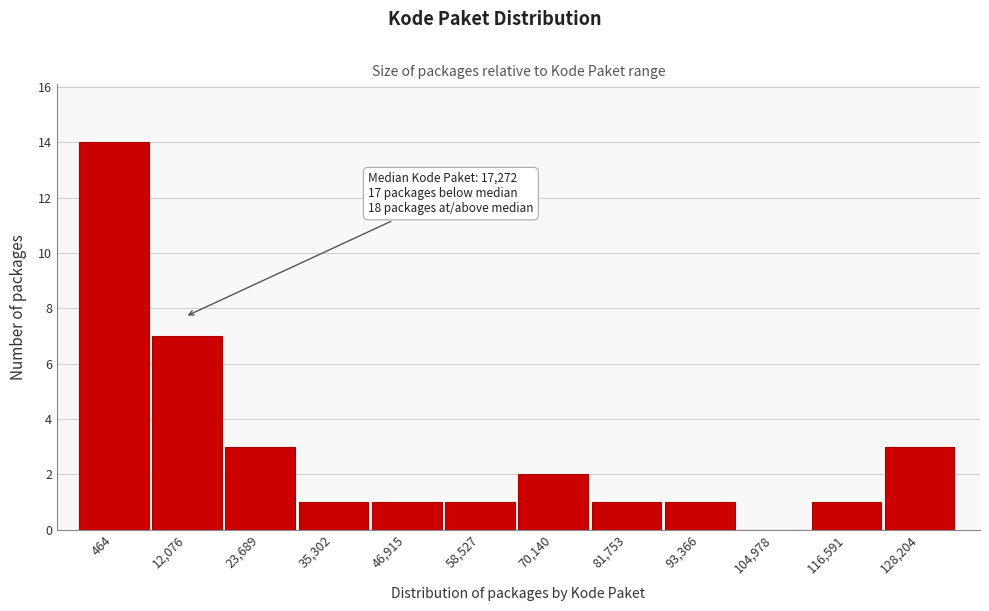

Reading left to right, transcribe all the data shown in this chart.

464=14	12,076=7	23,689=3	35,302=1	46,915=1	58,527=1	70,140=2	81,753=1	93,366=1	104,978=0	116,591=1	128,204=3